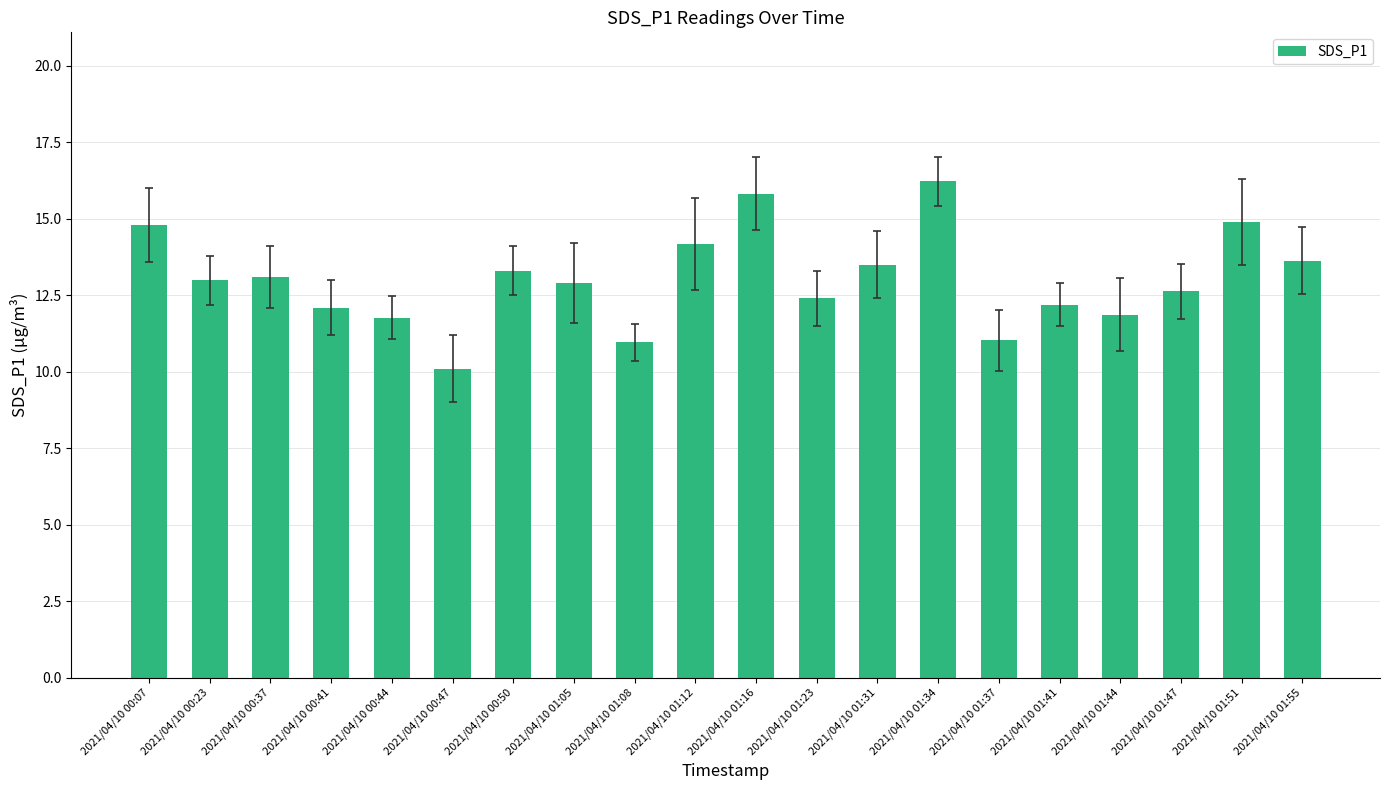

What is the change in value from 2021/04/10 00:50 to 2021/04/10 01:05?

-0.4